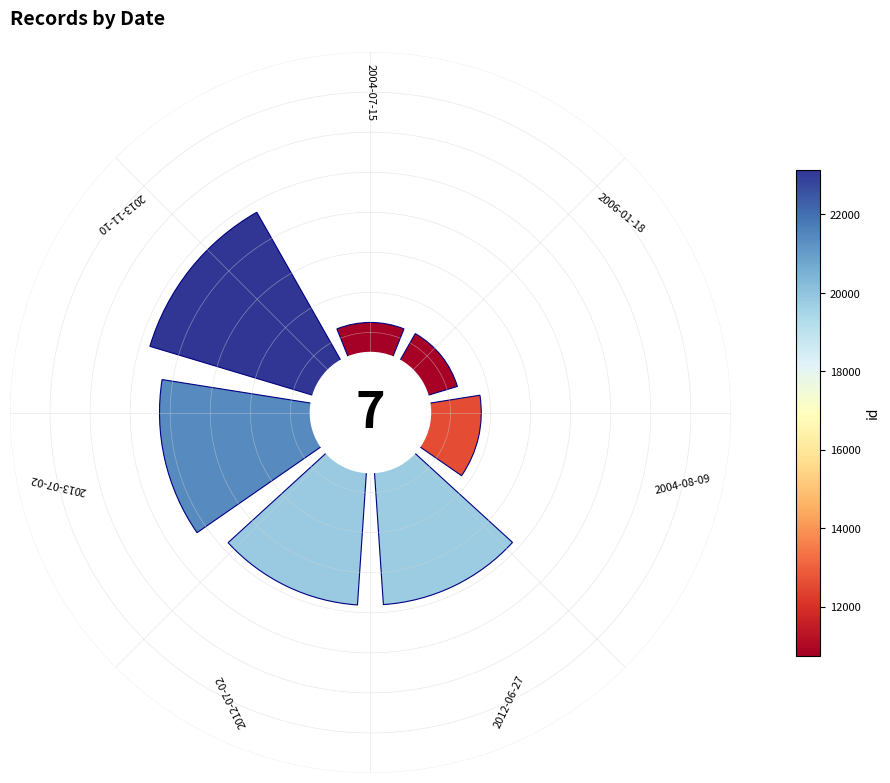

How many slices are in this pie chart?

7